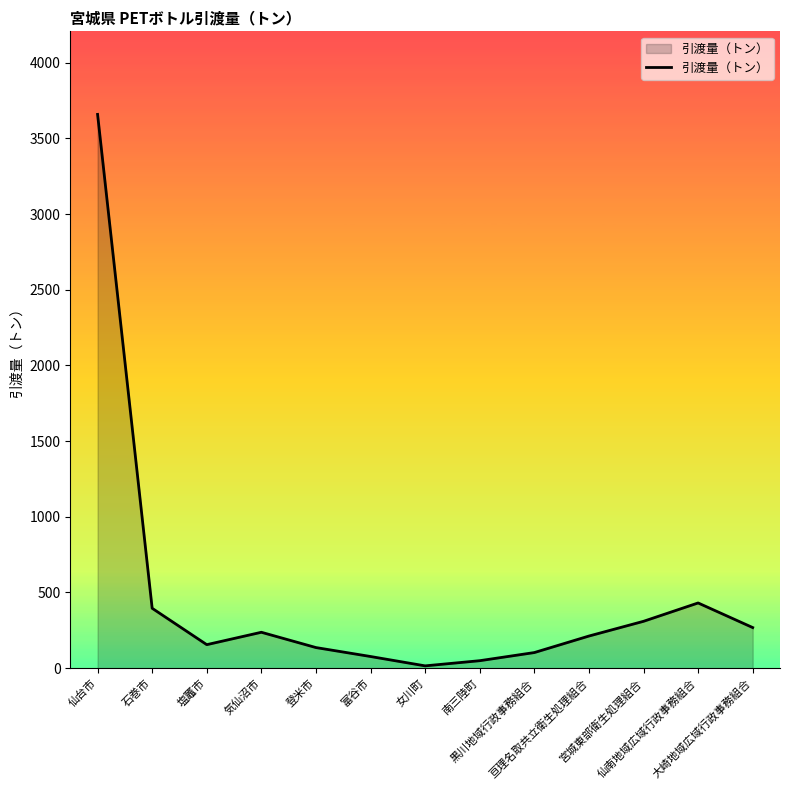

How many series are shown in this chart?

1